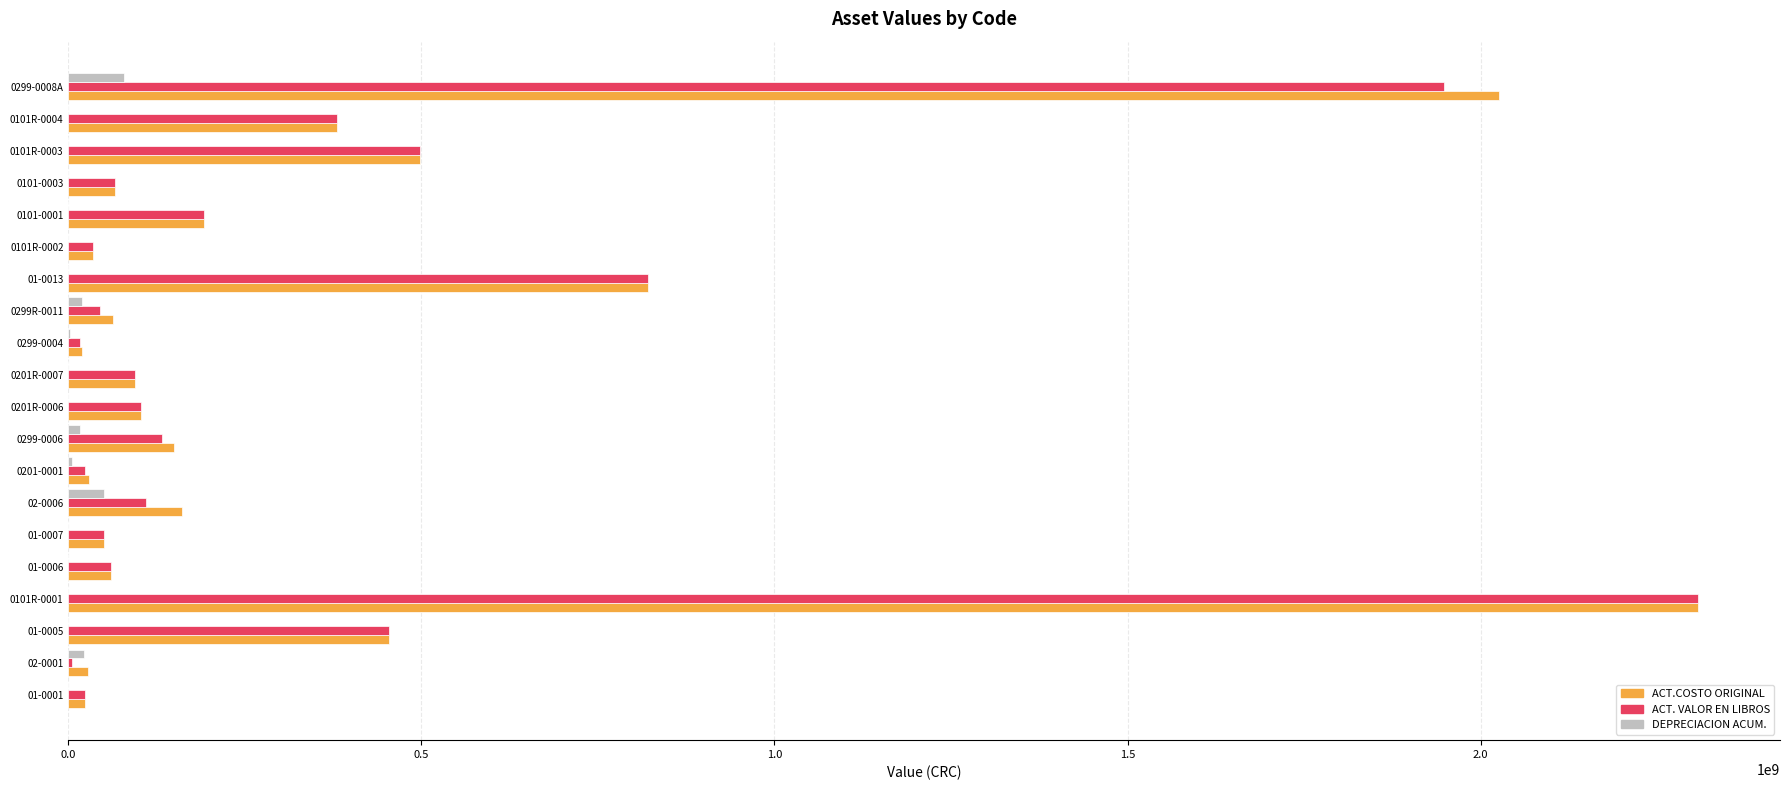

At which category is the sum across all series the highest?

0101R-0001